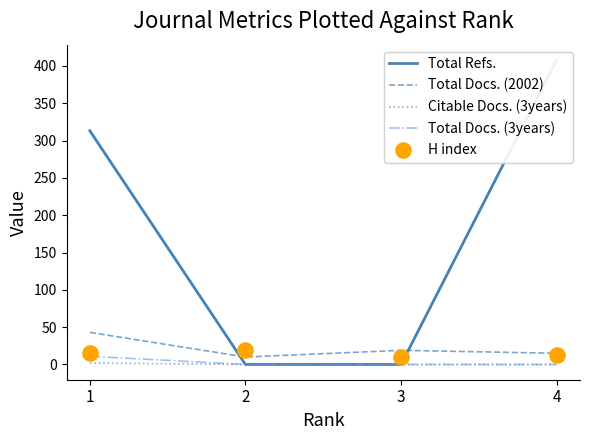

Which series has the largest total across all categories?

Total Refs.